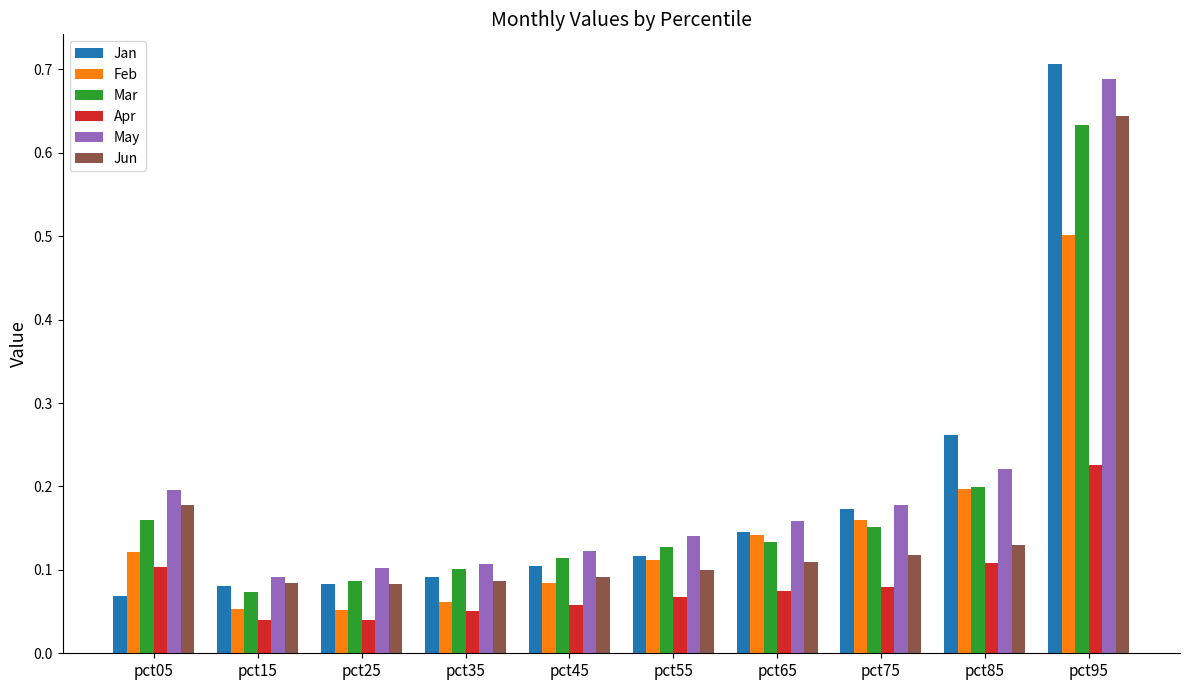

At which category is the sum across all series the highest?

pct95